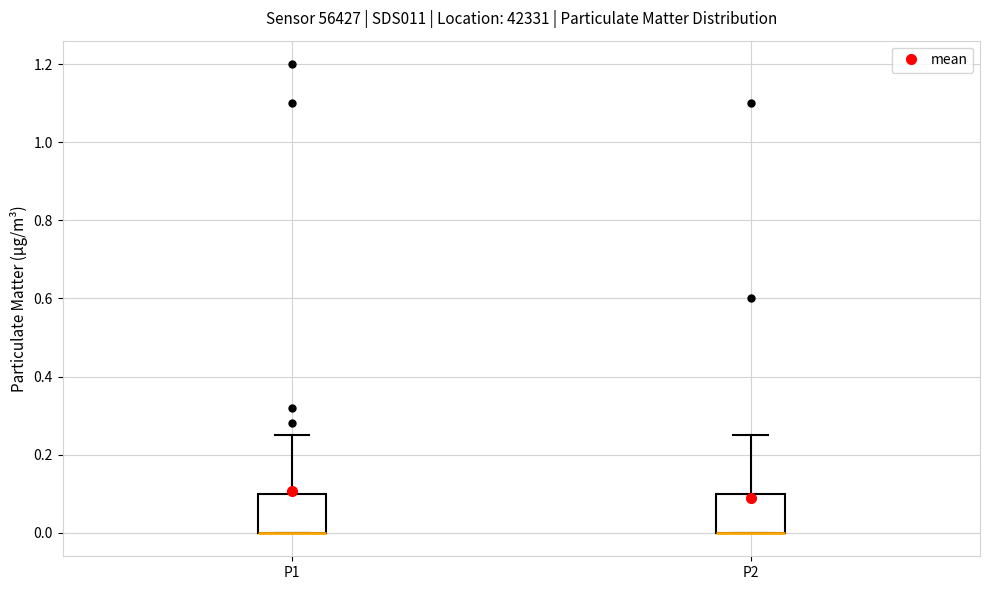

Where is the lower edge of the box for P1 on the y-axis? The values are not printed on the chart, so give them approximately, as read against the axis.

0.00